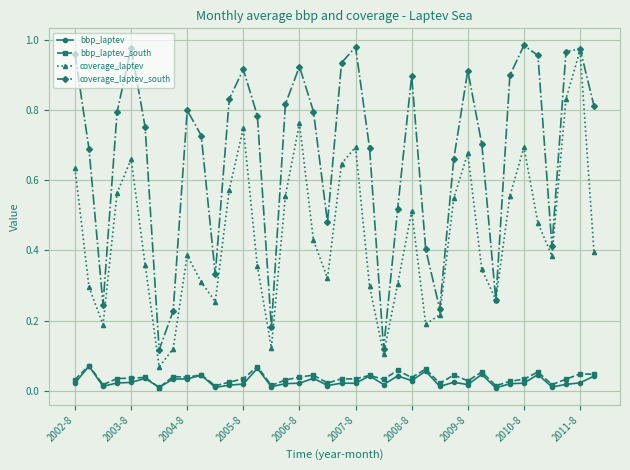

How many interior local peaks does the coverage_laptev_south series have?

9